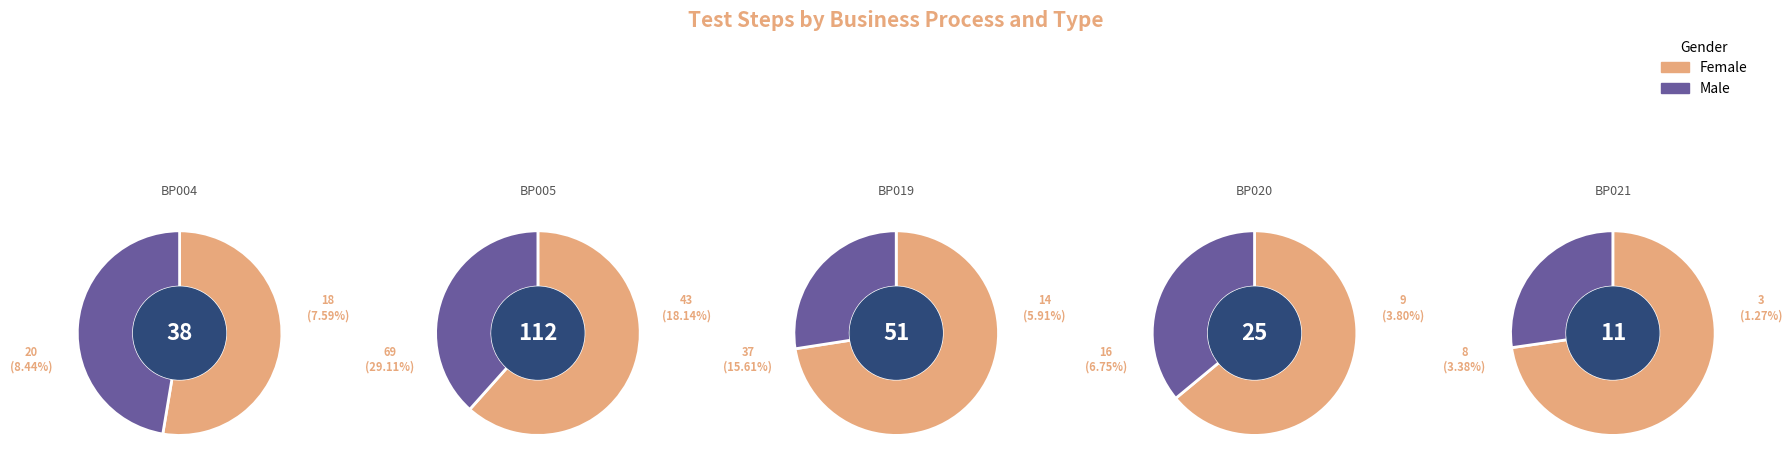

Is it true that BP019 is 12% of the pie?

False